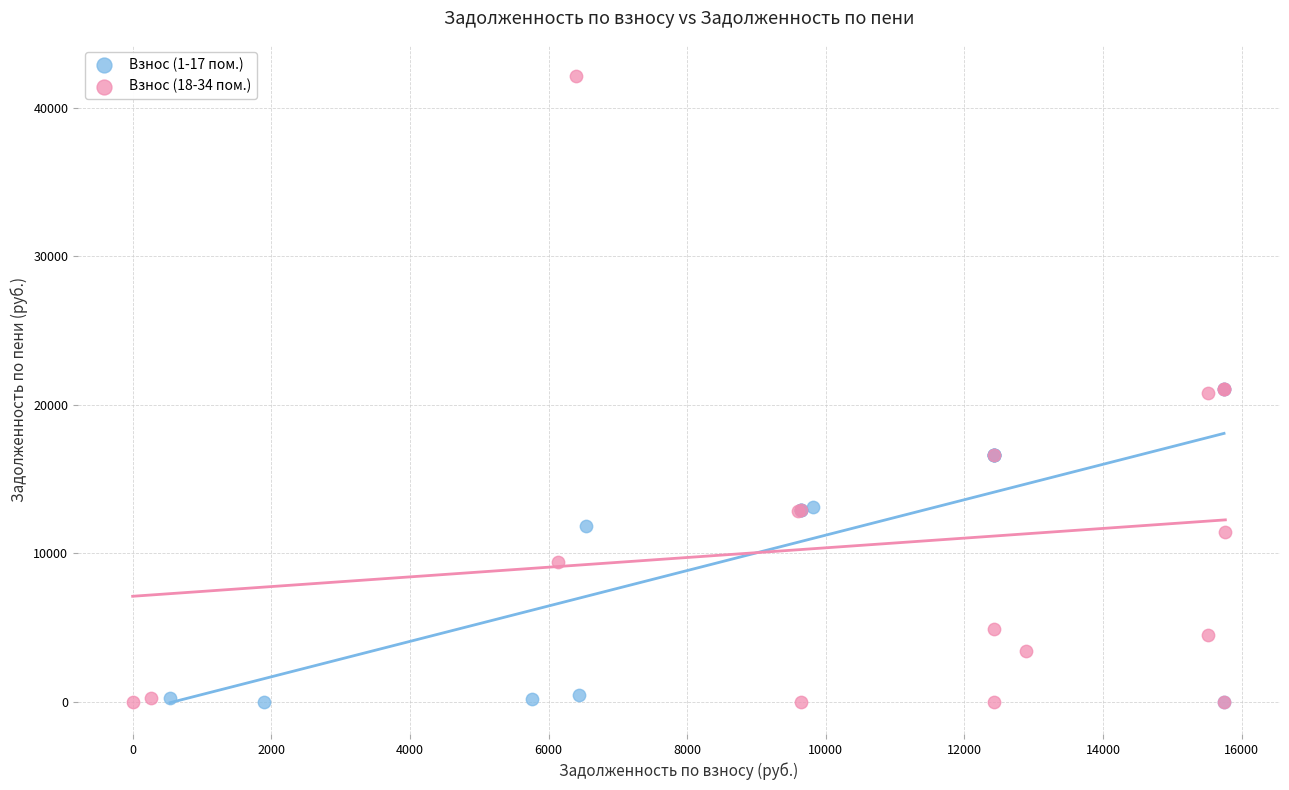

Which series contains the highest Y value?

Взнос (18-34 пом.)